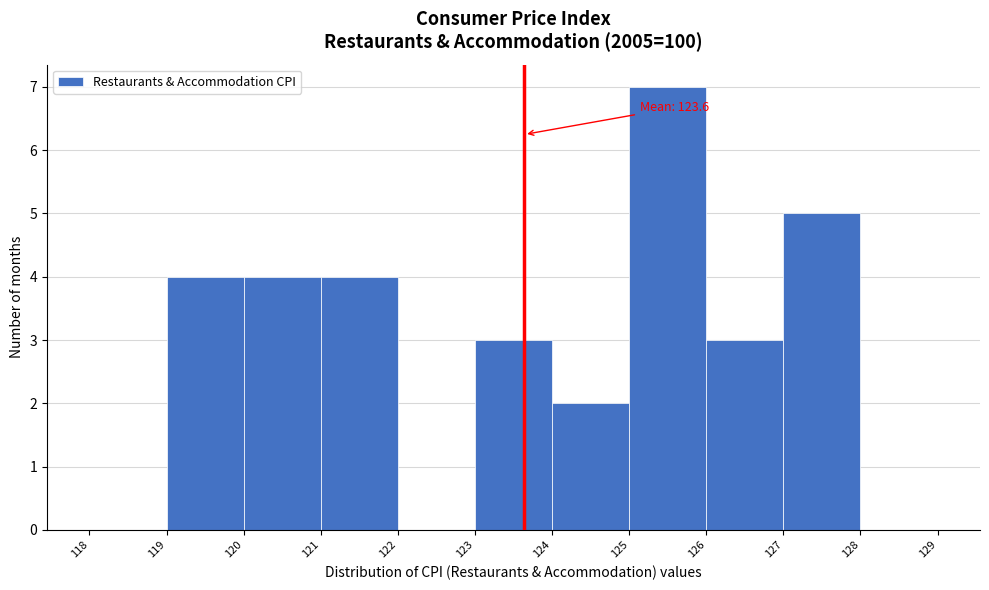

Which range on the x-axis has the tallest bar?

125 to 126